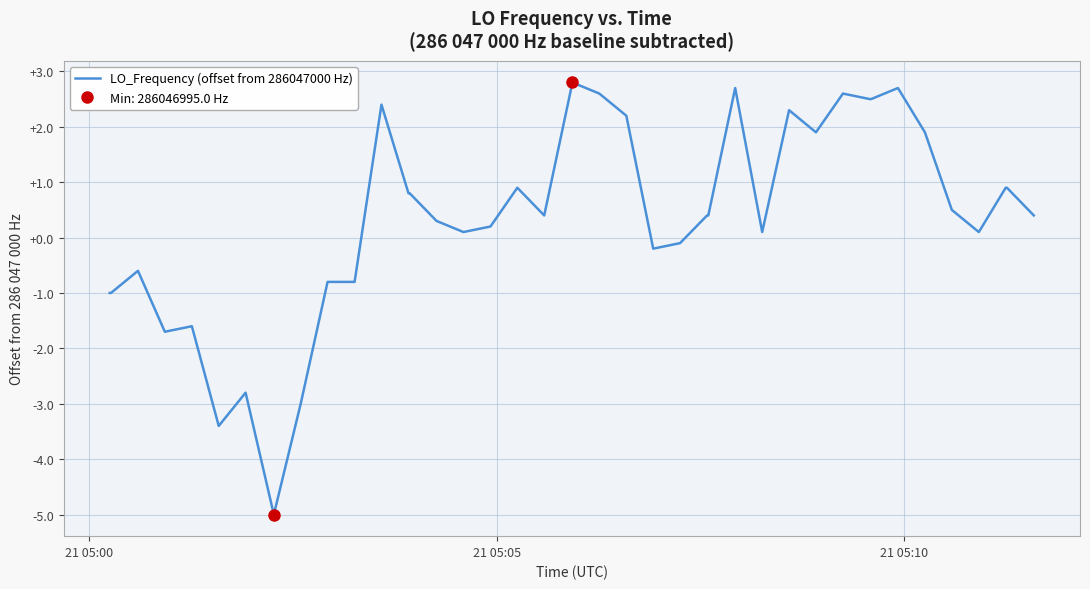

The chart shows a value of 0.2 at 24. True or false?

False